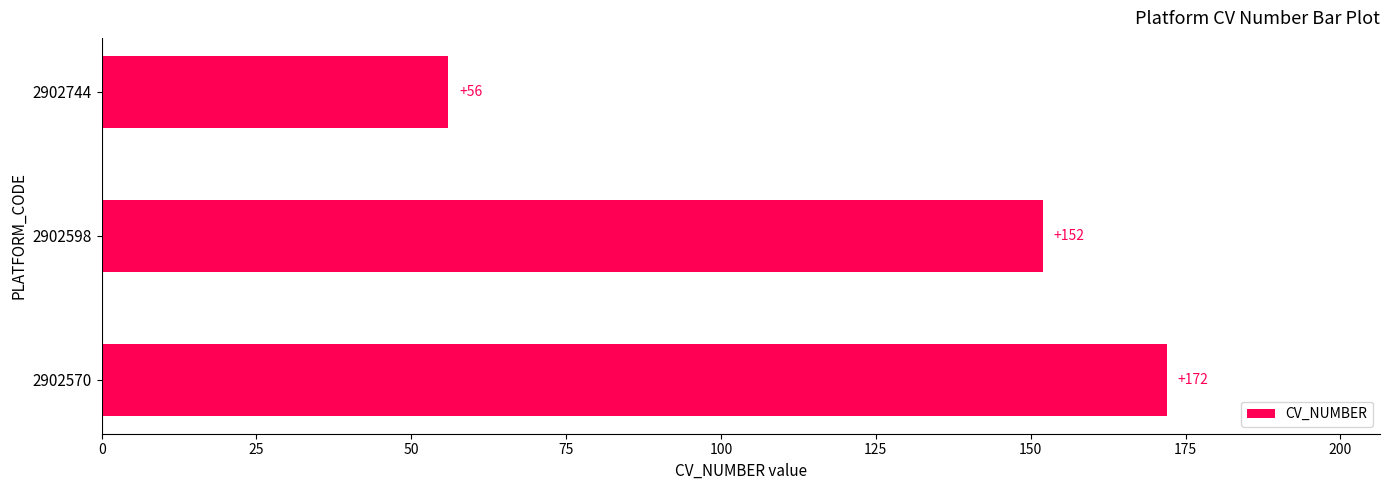

What is the sum of the values at 2902598 and 2902570?

324